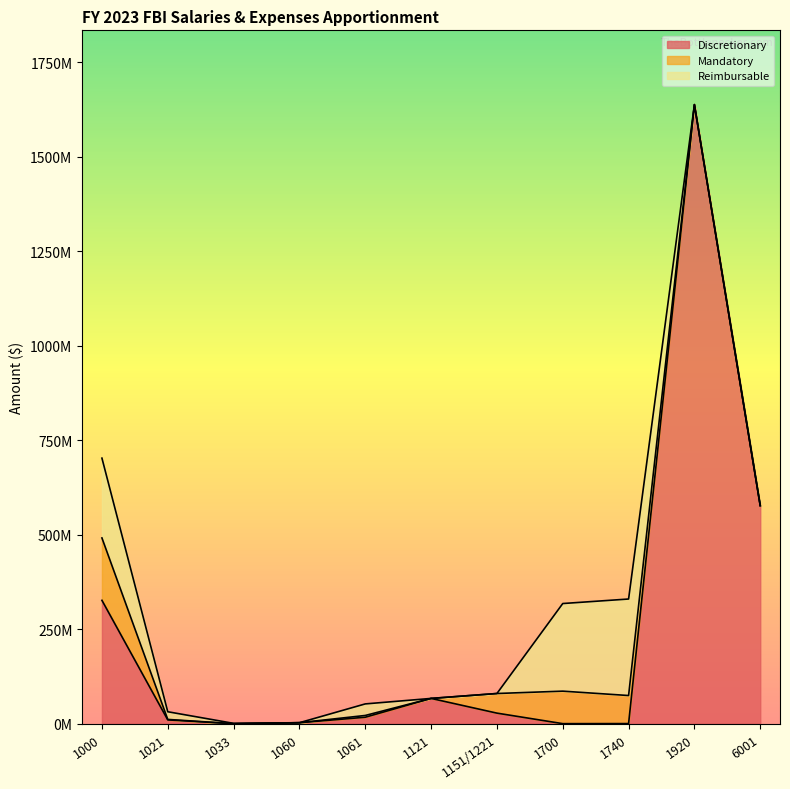

What is the difference between the Mandatory values at 1700 and 1121?

85971504